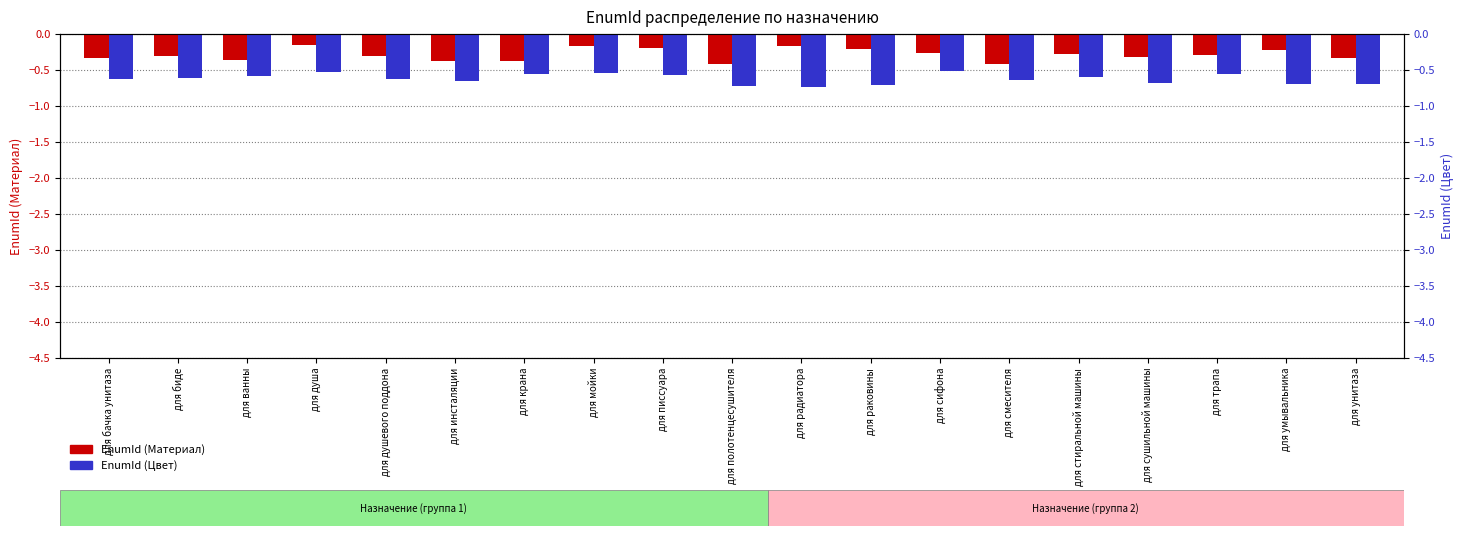

Reading right to left, list all the values displayed in this chart.

EnumId (Материал): для унитаза=-0.3	для умывальника=-0.2	для трапа=-0.3	для сушильной машины=-0.3	для стиральной машины=-0.3	для смесителя=-0.4	для сифона=-0.3	для раковины=-0.2	для радиатора=-0.2	для полотенцесушителя=-0.4	для писсуара=-0.2	для мойки=-0.2	для крана=-0.4	для инсталяции=-0.4	для душевого поддона=-0.3	для душа=-0.1	для ванны=-0.4	для биде=-0.3	для бачка унитаза=-0.3
EnumId (Цвет): для унитаза=-0.7	для умывальника=-0.7	для трапа=-0.6	для сушильной машины=-0.7	для стиральной машины=-0.6	для смесителя=-0.6	для сифона=-0.5	для раковины=-0.7	для радиатора=-0.7	для полотенцесушителя=-0.7	для писсуара=-0.6	для мойки=-0.5	для крана=-0.6	для инсталяции=-0.7	для душевого поддона=-0.6	для душа=-0.5	для ванны=-0.6	для биде=-0.6	для бачка унитаза=-0.6